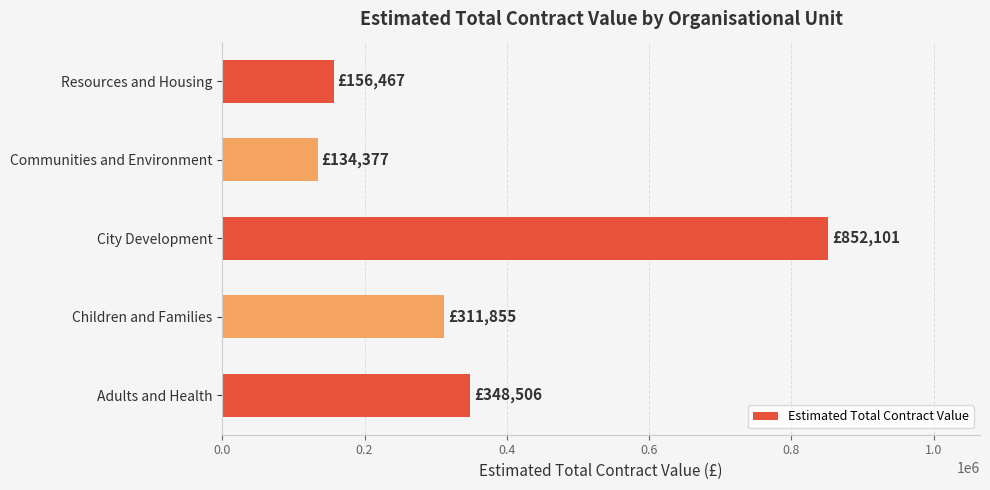

What is the approximate value at Children and Families?

311855.0